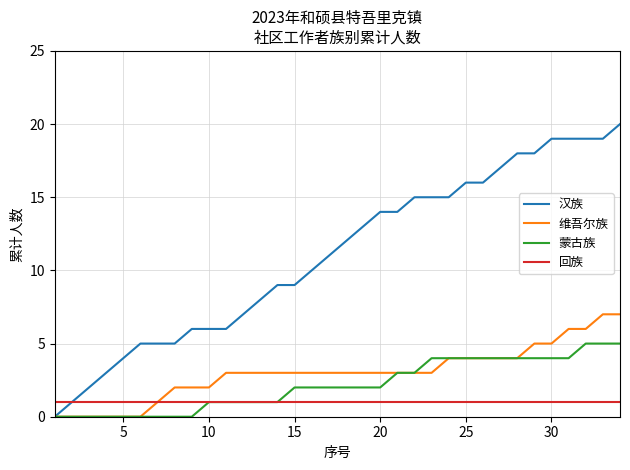

Which series has the largest range (max minus min)?

汉族